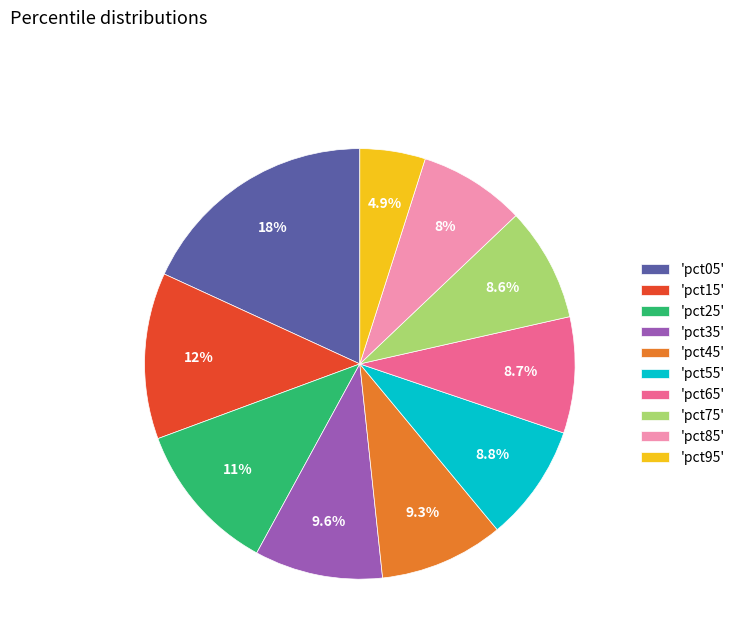

Which has a higher value, 'pct35' or 'pct15'?

'pct15'